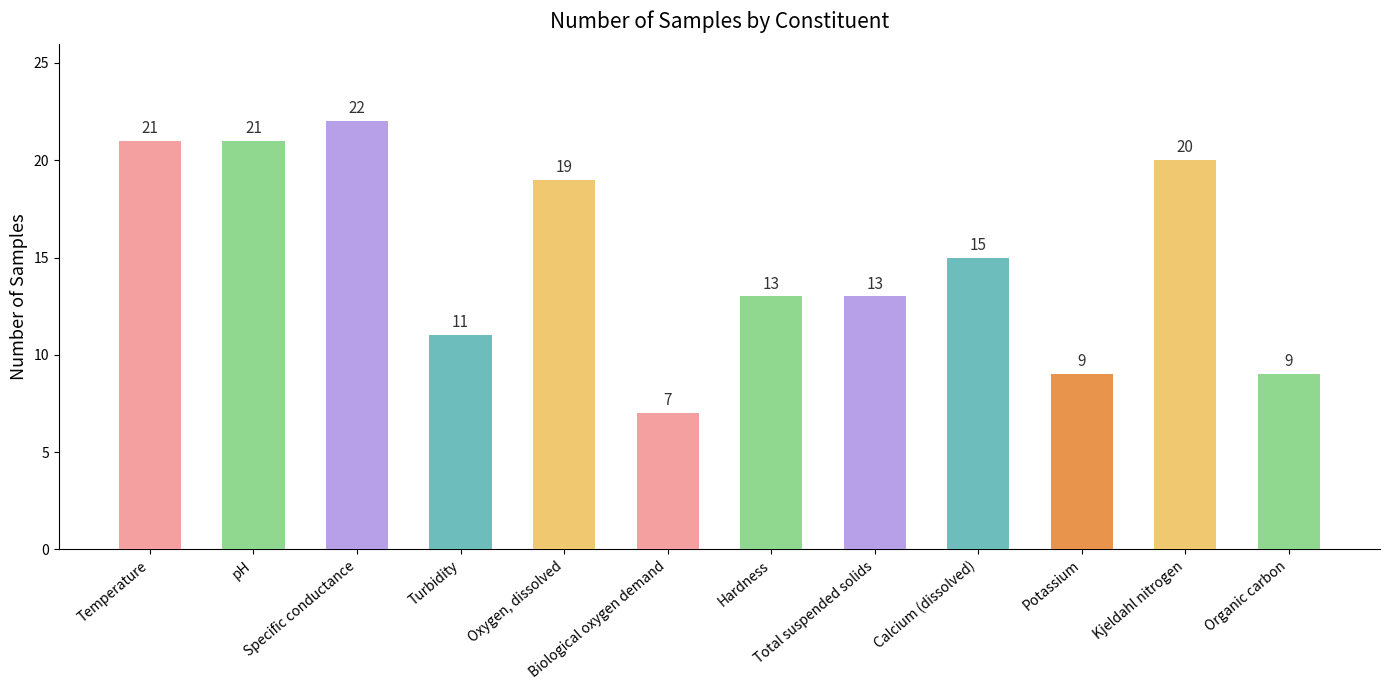

What is the ratio of the value at Calcium (dissolved) to the value at Hardness?

1.2